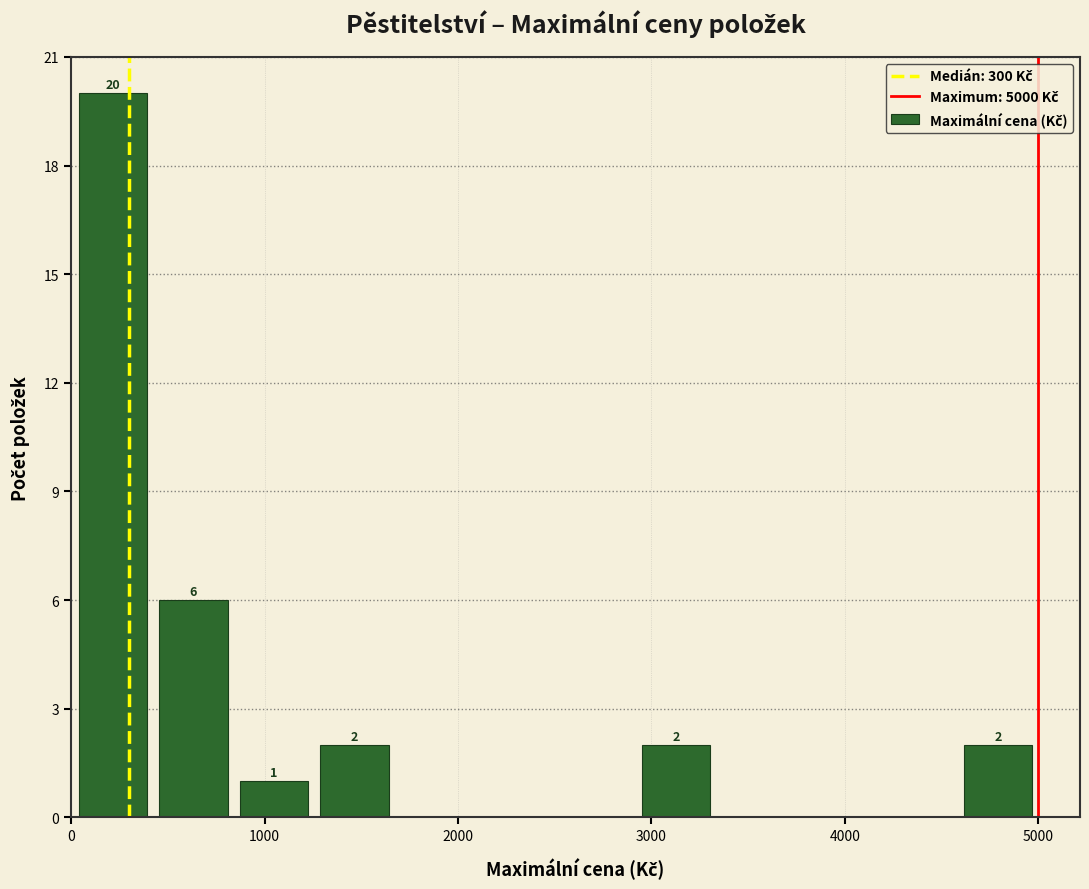

Over which range of the x-axis is the bar tallest?

0 to 400